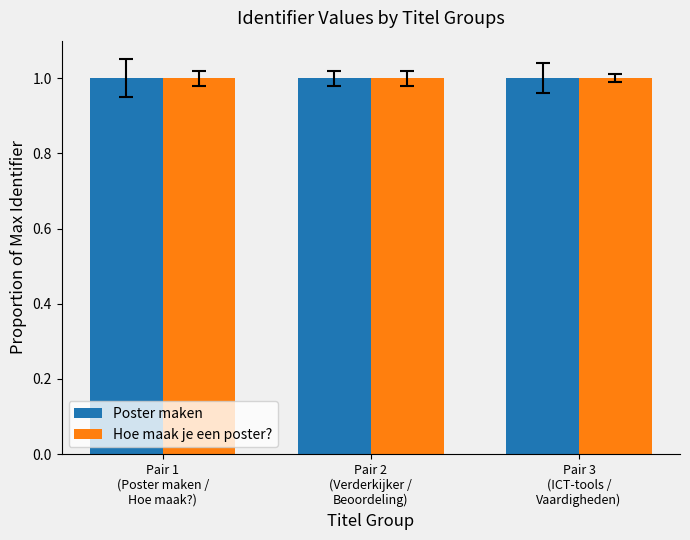

What is the label of the 2nd bar from the left?

Pair 2
(Verderkijker /
Beoordeling)